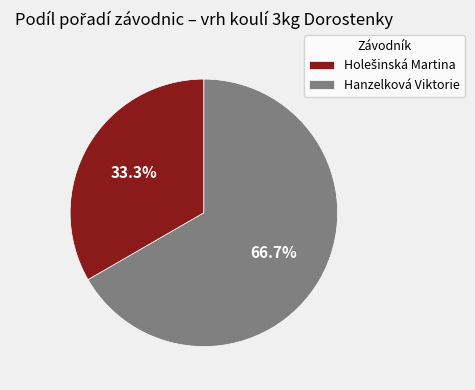

Does any single category account for the majority?

Yes